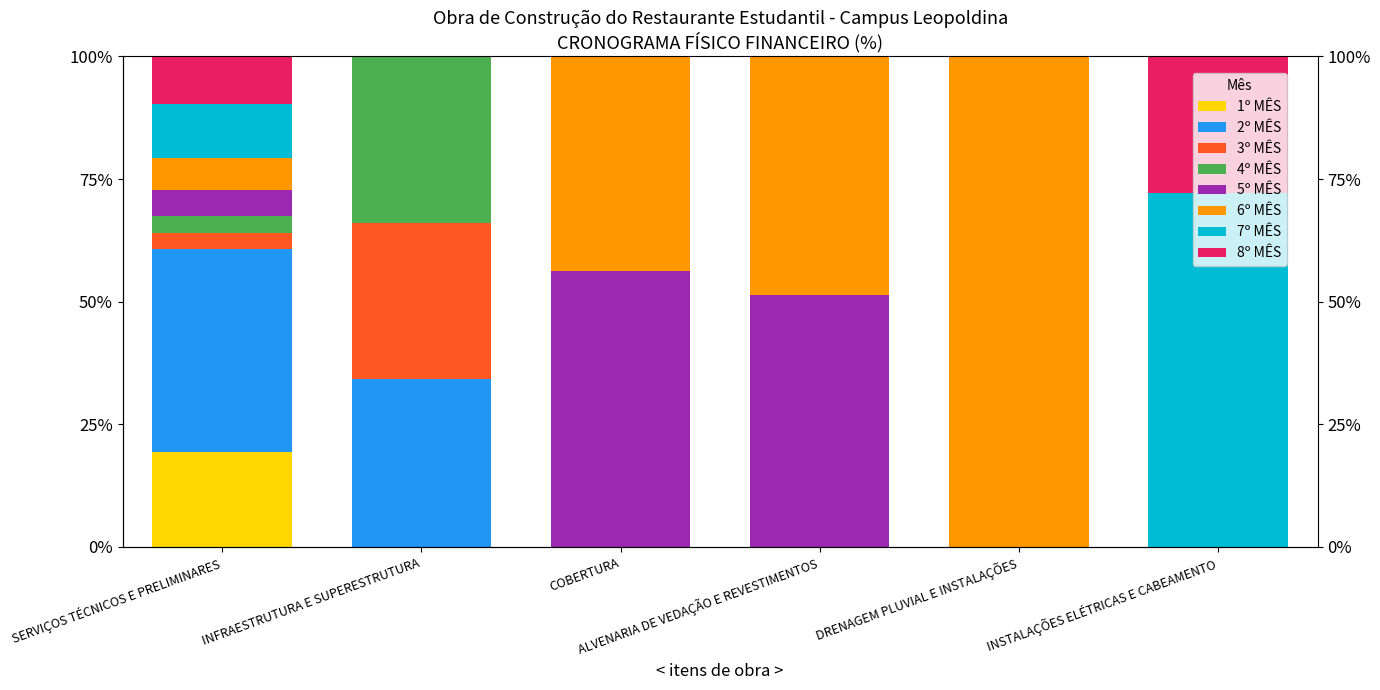

True or false: 7º MÊS has a value of 0.0 at DRENAGEM PLUVIAL E INSTALAÇÕES.

True